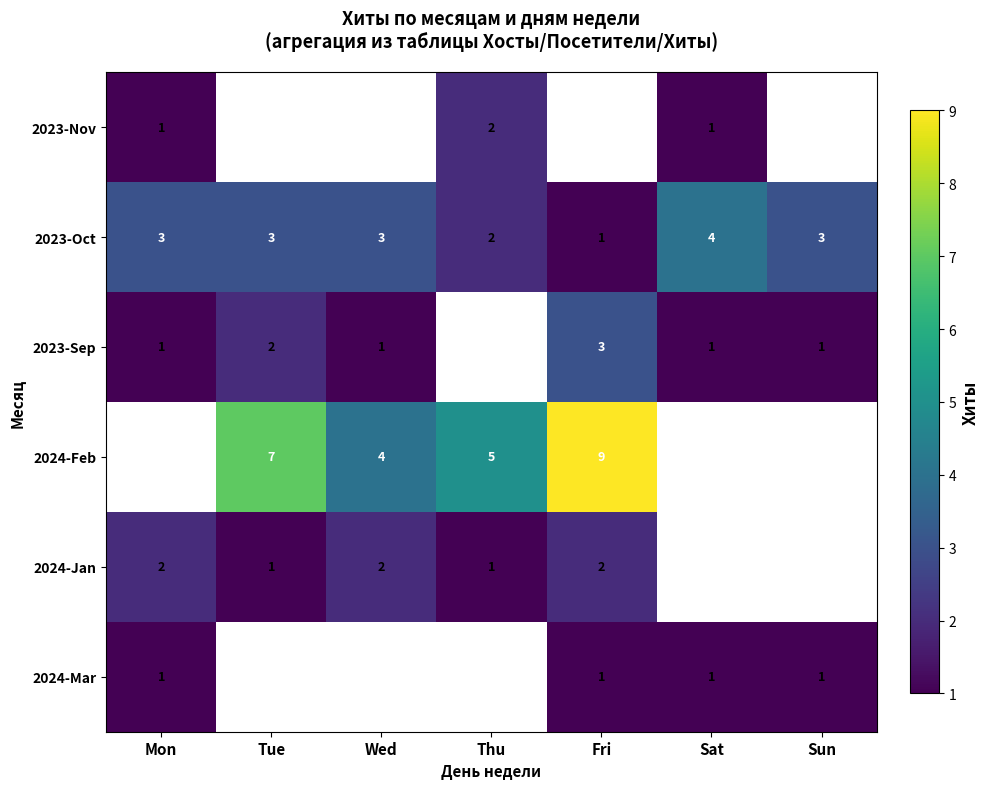

How many 2023-Oct values are between 2 and 3?

5